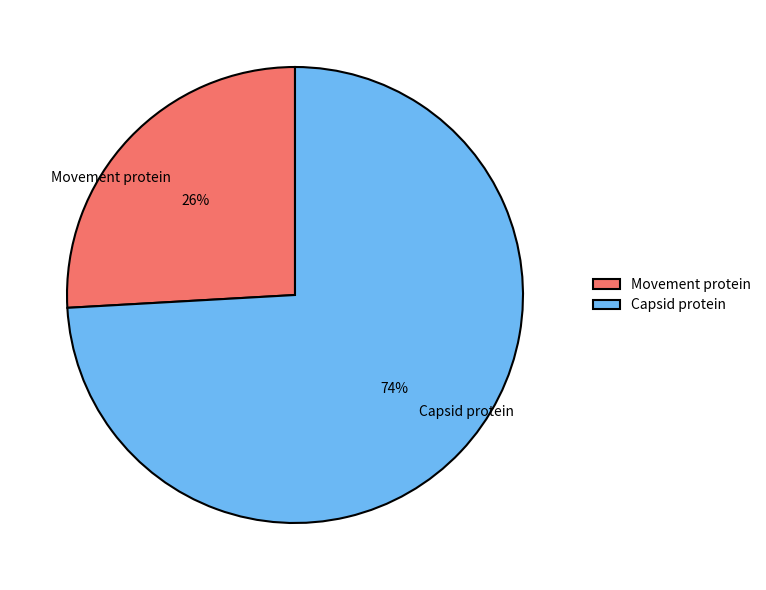

Do Movement protein and Capsid protein together represent more than half of the pie?

Yes